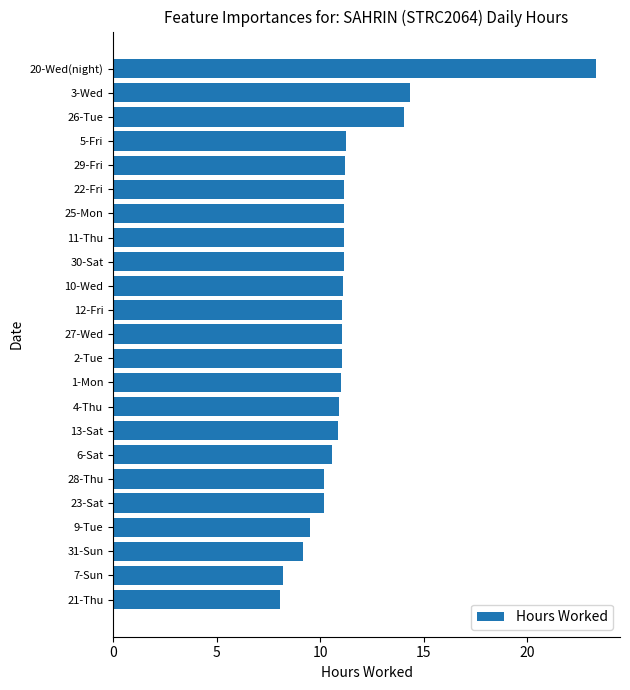

Between 29-Fri and 23-Sat, which is larger?

29-Fri